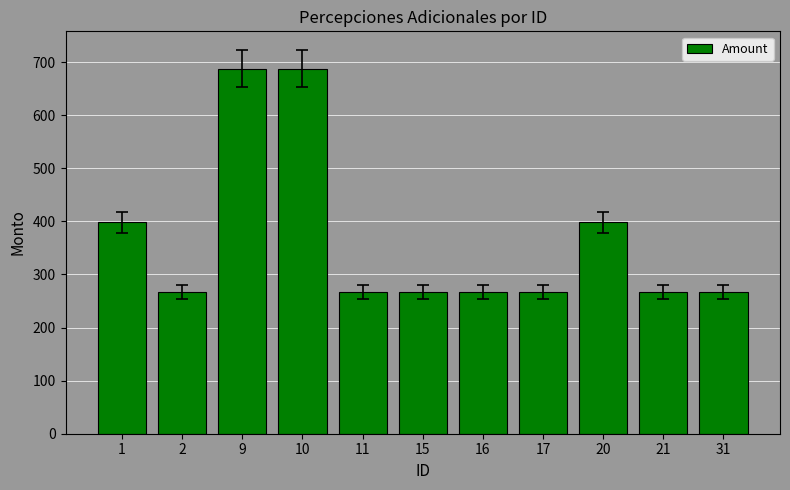

Which has a higher value, 1 or 17?

1